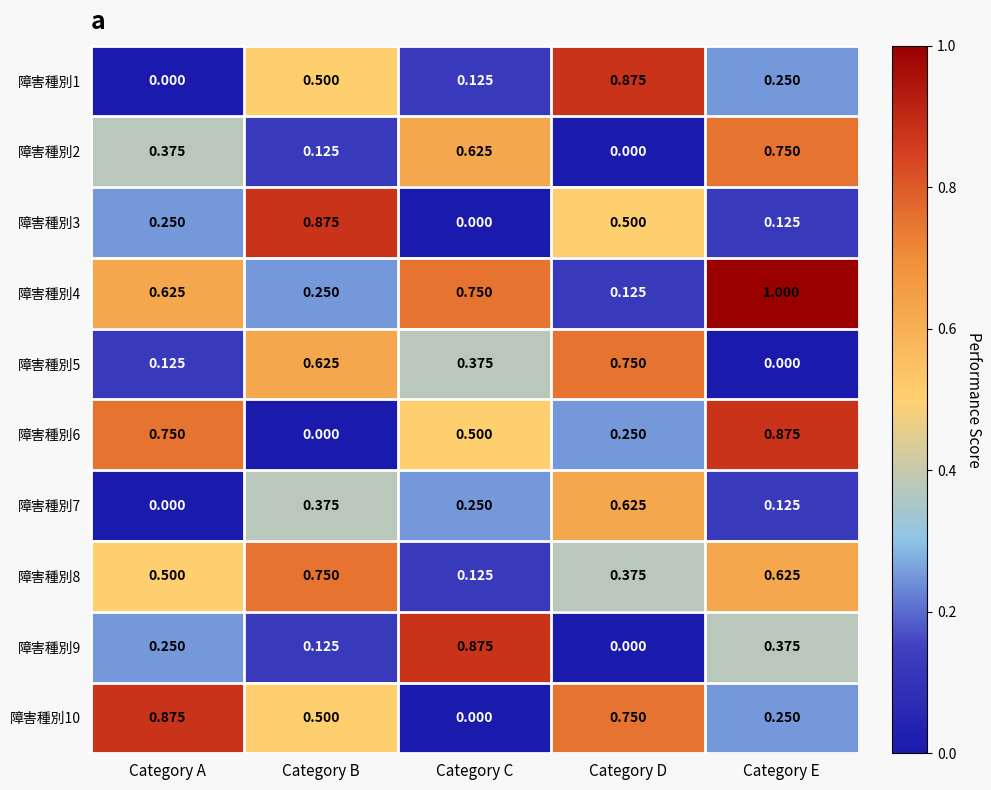

At which category is the sum across all series the highest?

Category E